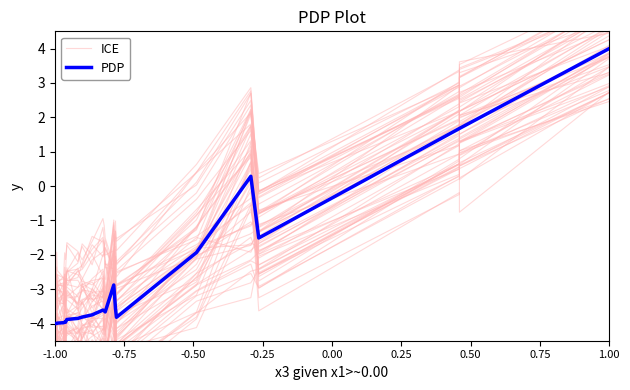

True or false: PDP has a value of -6.3 at -1.00.

False